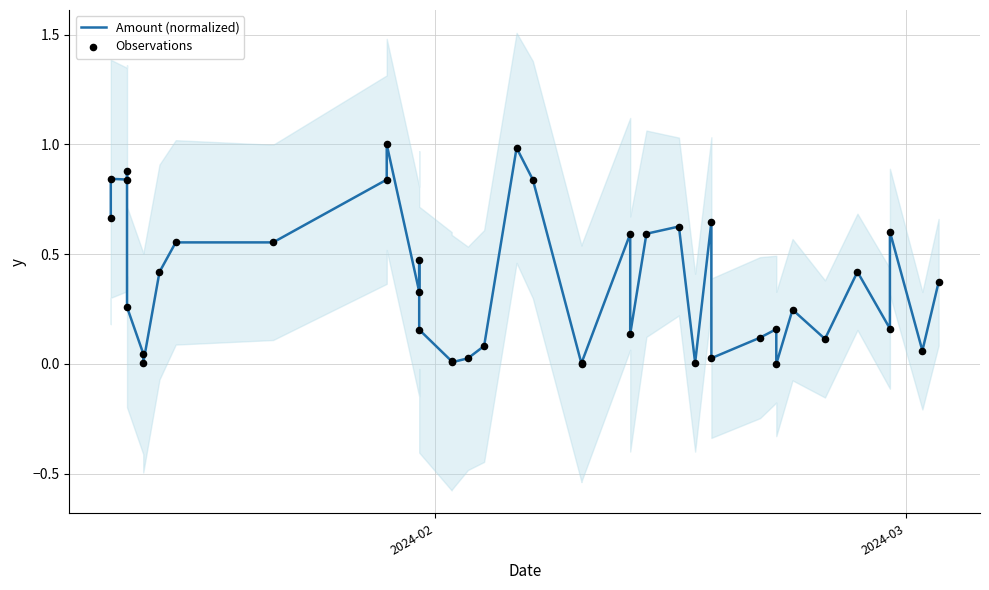

Which series has the largest total across all categories?

Amount (normalized)